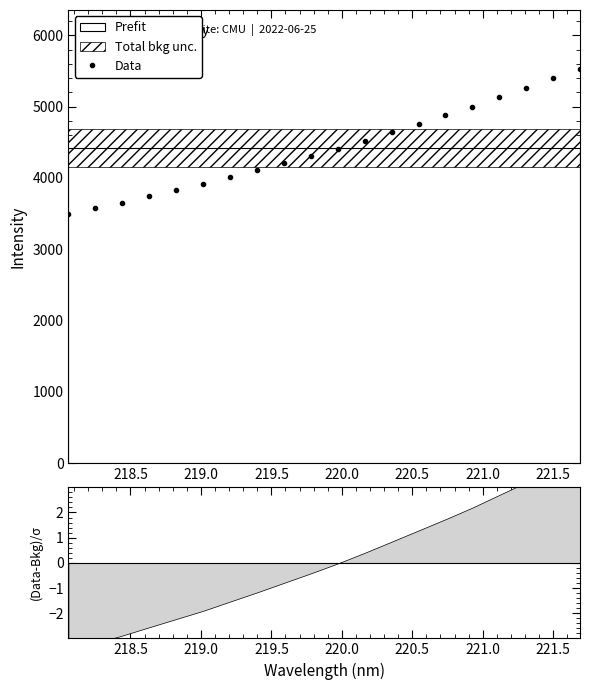

How many values in the Data series are below 4413?

10